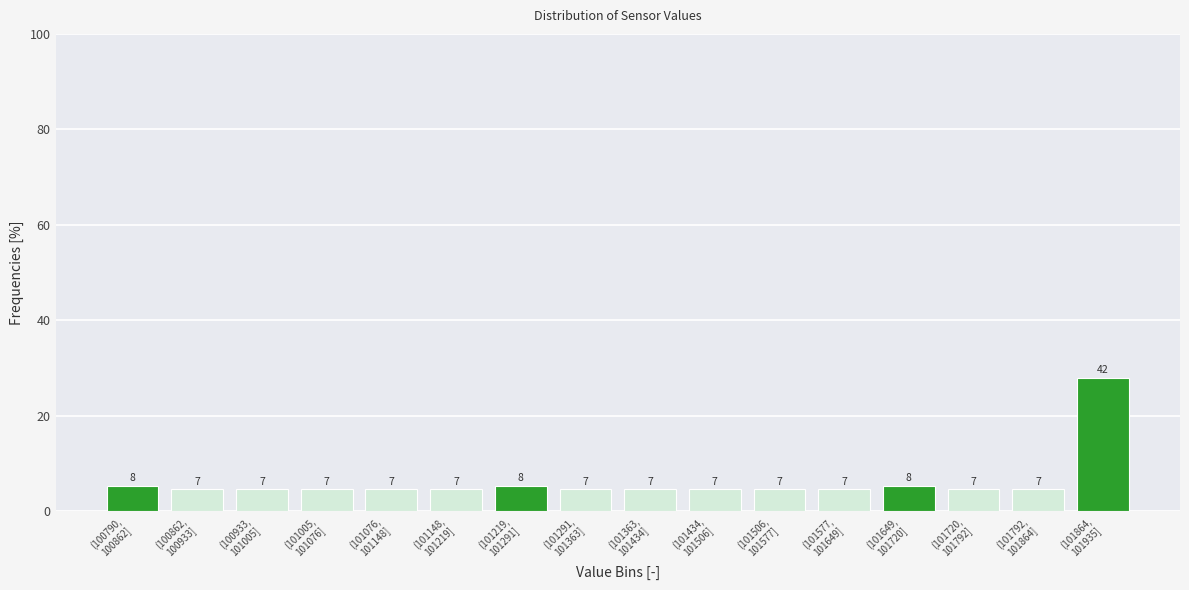

Does the chart contain any negative values?

No